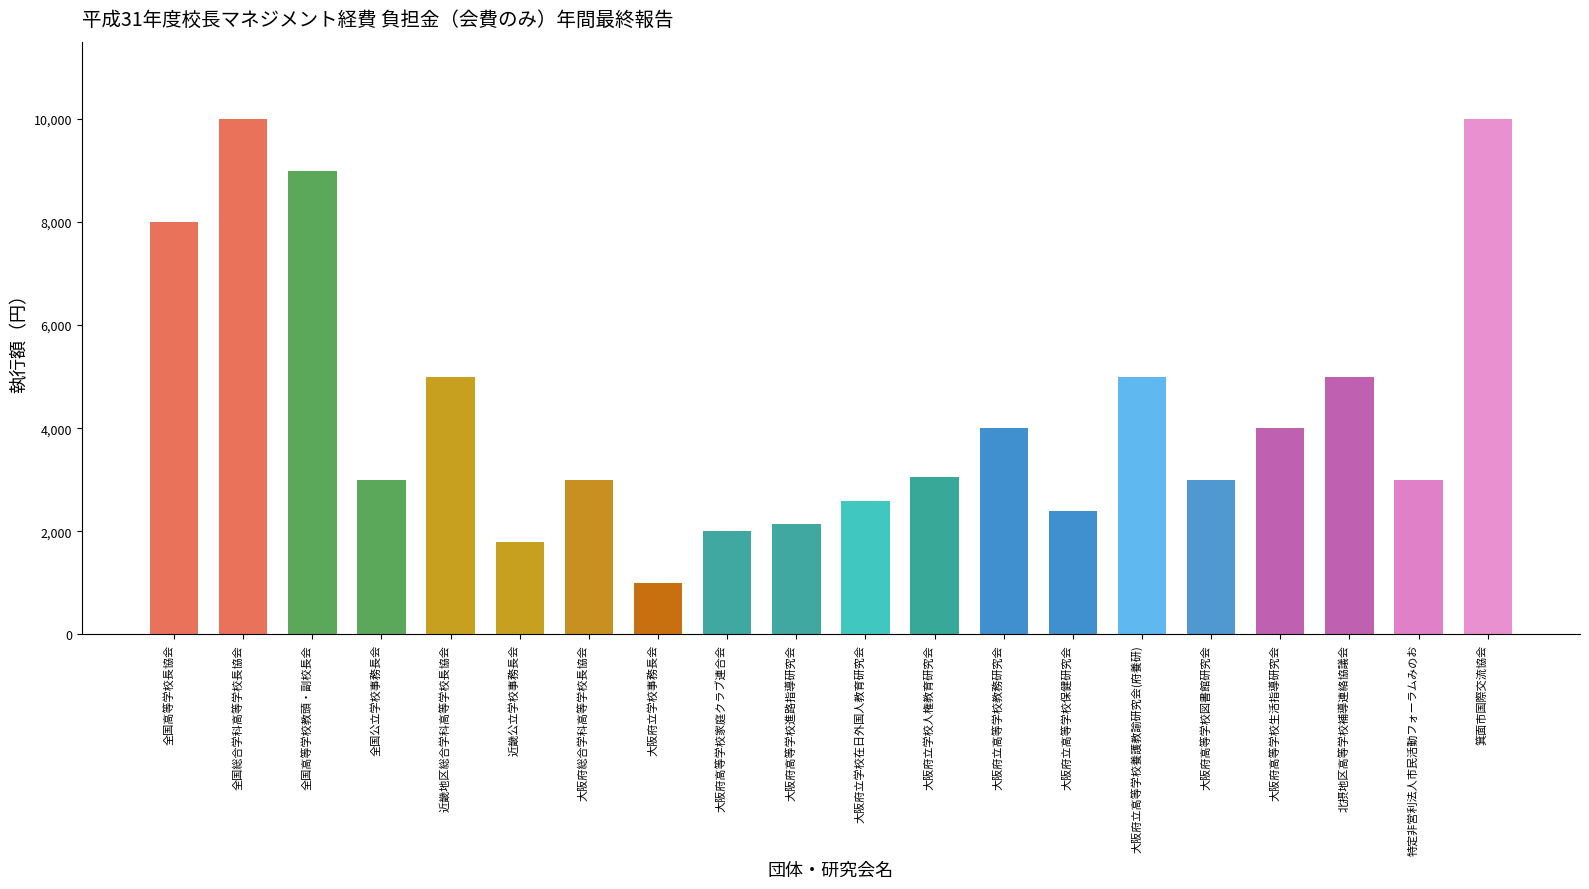

What is the sum of the values at 全国公立学校事務長会 and 大阪府立高等学校保健研究会?

5400